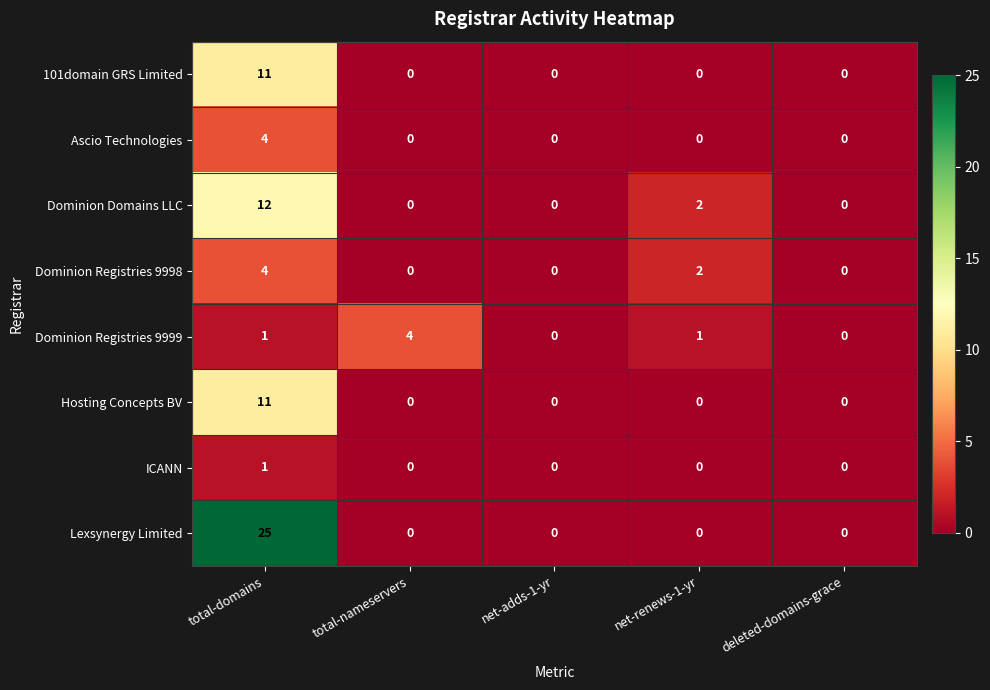

Between total-nameservers and deleted-domains-grace, which series saw the biggest shift?

Dominion Registries 9999